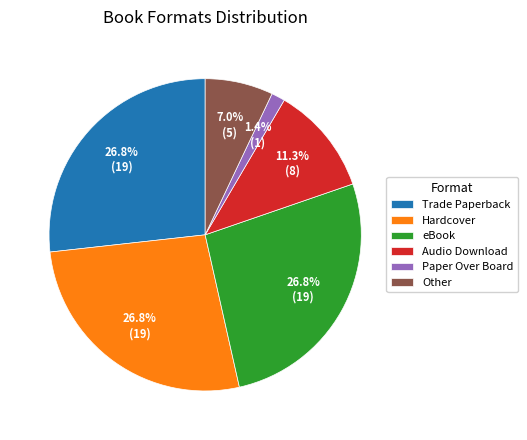

Which slice is the smallest?

Paper Over Board